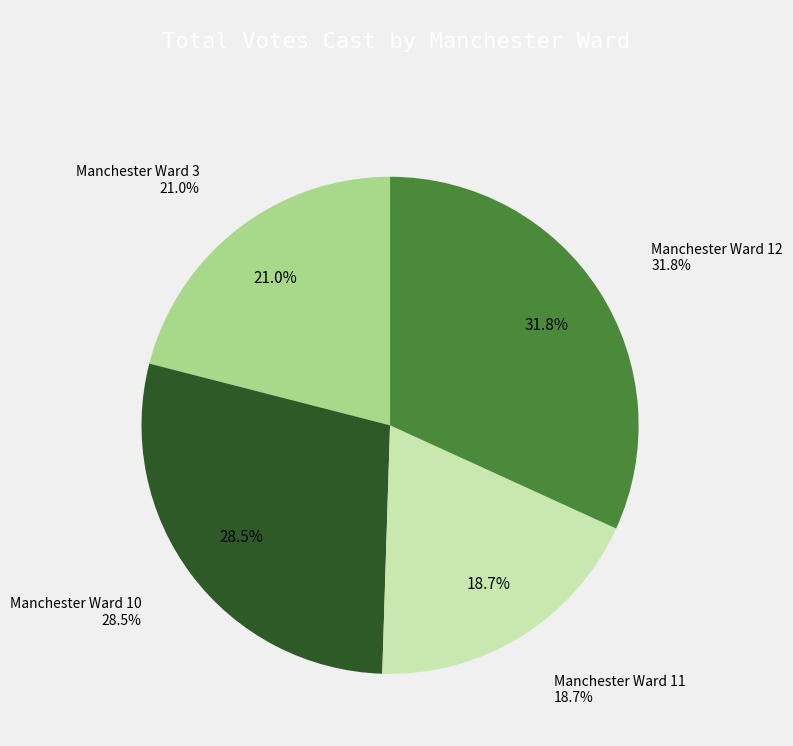

Do Manchester Ward 3 and Manchester Ward 12 together represent more than half of the pie?

Yes